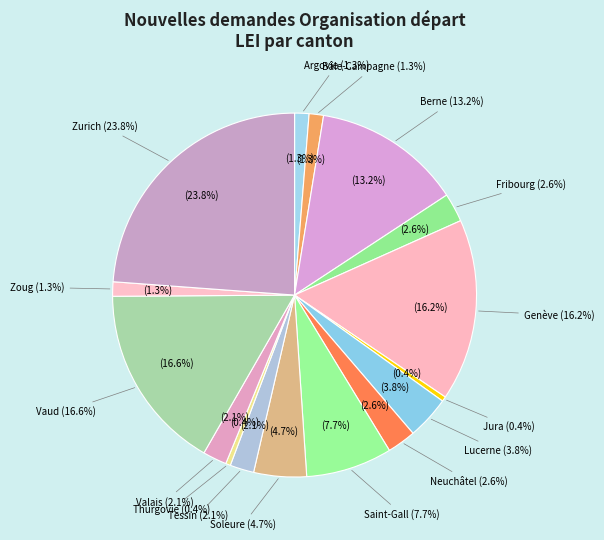

What percentage is the Valais slice, to the nearest percent?

2%